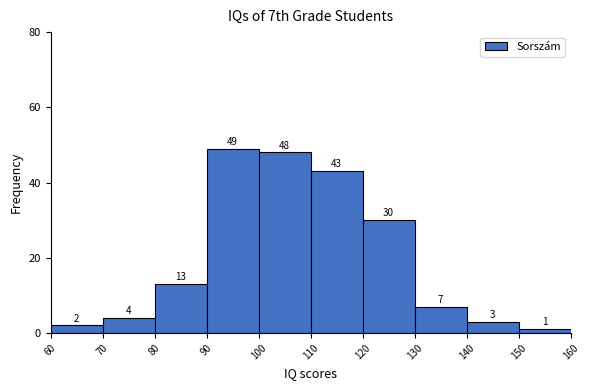

Reading left to right, transcribe this chart: for each bar, give the range it covers on the x-axis and its height.

60 to 70: 2
70 to 80: 4
80 to 90: 13
90 to 100: 49
100 to 110: 48
110 to 120: 43
120 to 130: 30
130 to 140: 7
140 to 150: 3
150 to 160: 1